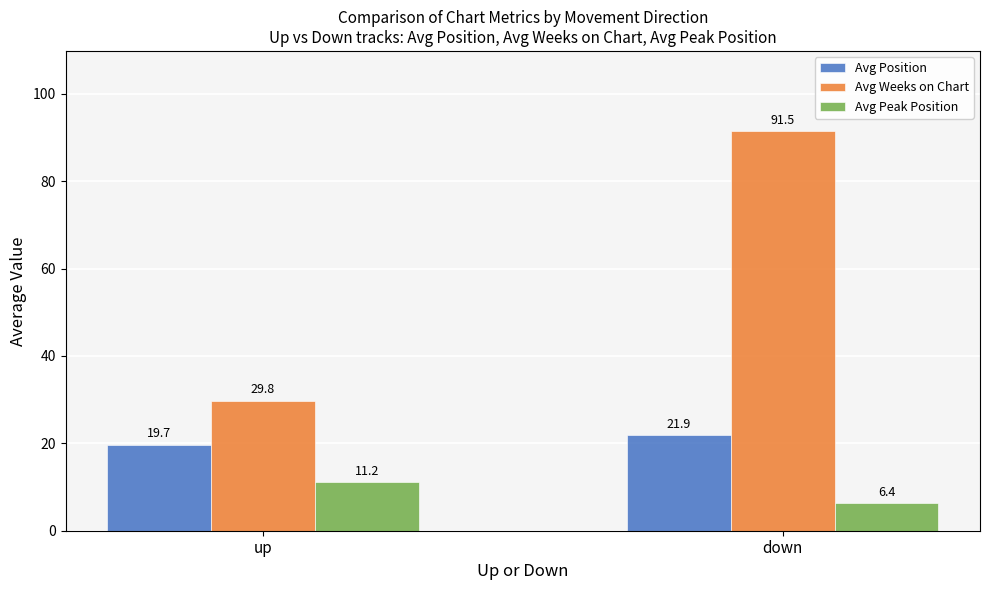

What is the value of the Avg Weeks on Chart bar at the 2nd from the left?

91.5